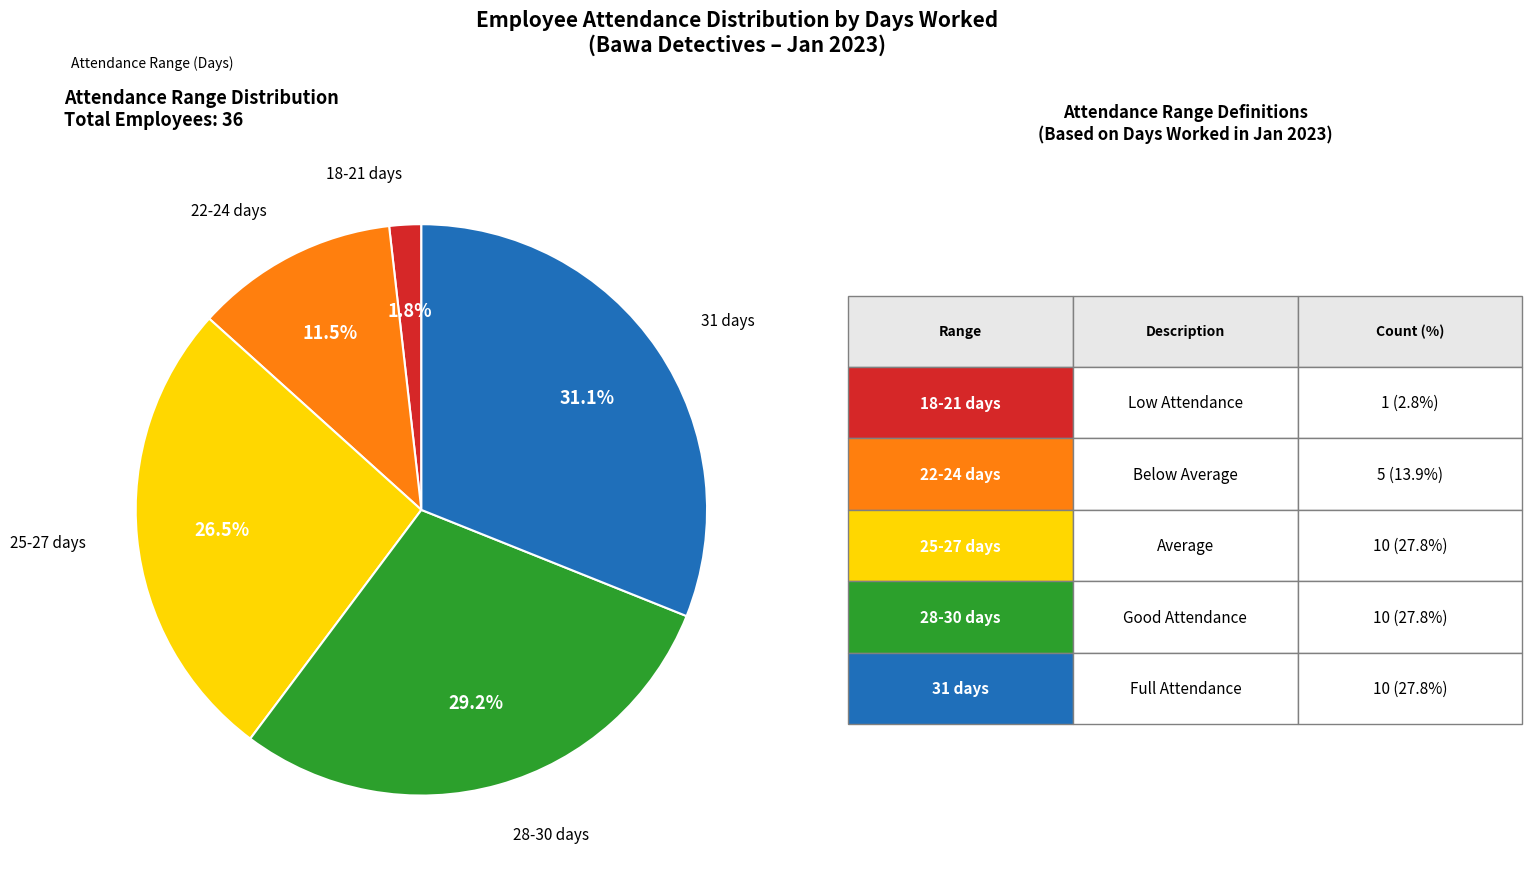

Is there a majority slice in this chart?

No